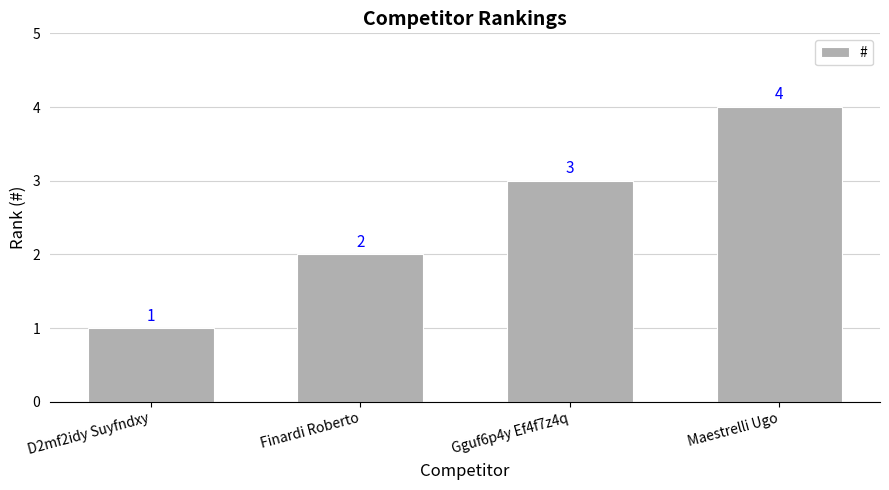

How many series are shown in this chart?

1